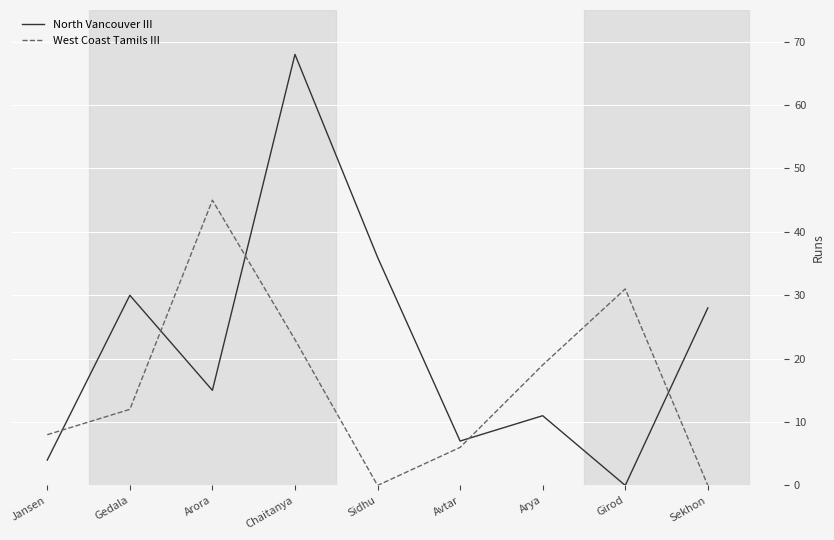

What are all the series names shown in the legend?

North Vancouver III, West Coast Tamils III